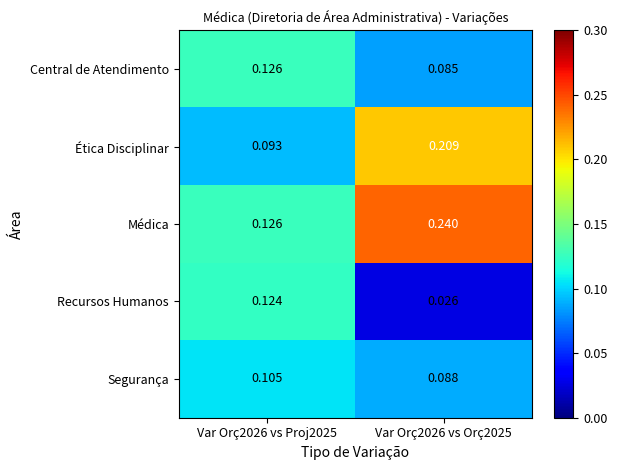

List the series in order of their peak value, highest first.

Médica, Ética Disciplinar, Central de Atendimento, Recursos Humanos, Segurança